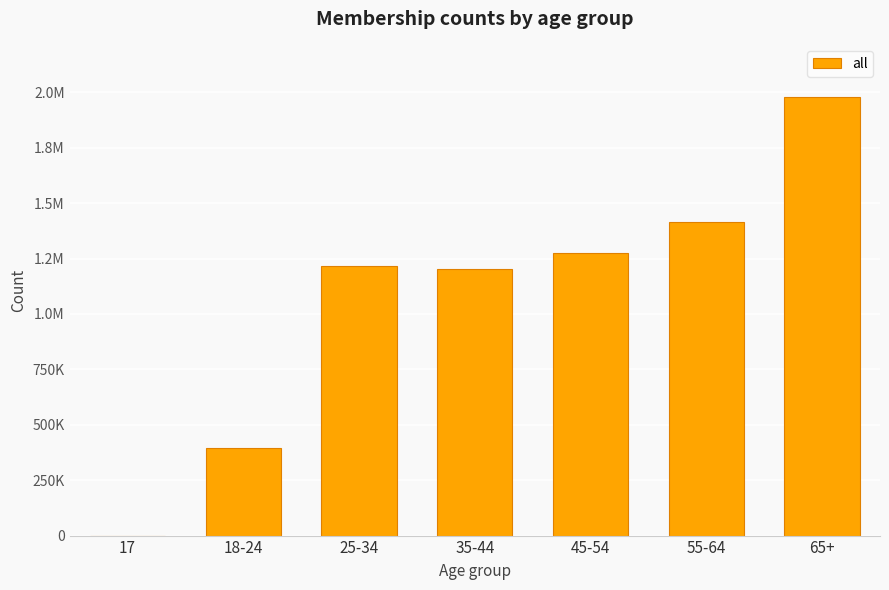

What is the label of the 4th bar from the left?

35-44